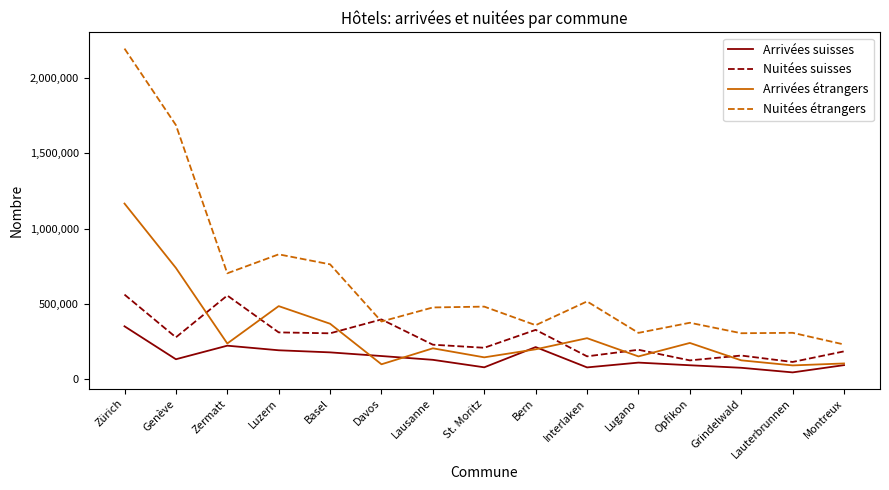

What is the sum of the Arrivées suisses values at Davos and Luzern?

348483